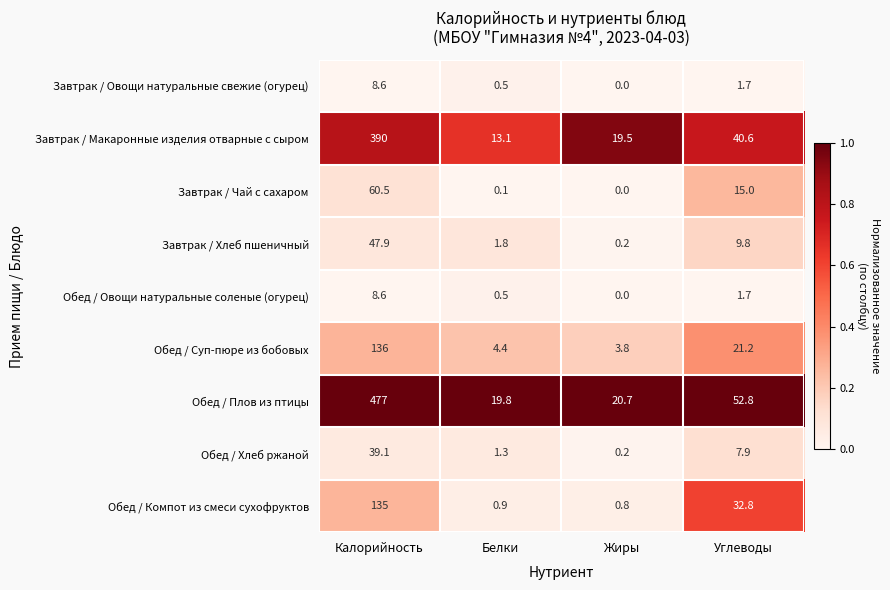

At which category is the sum across all series the highest?

Калорийность